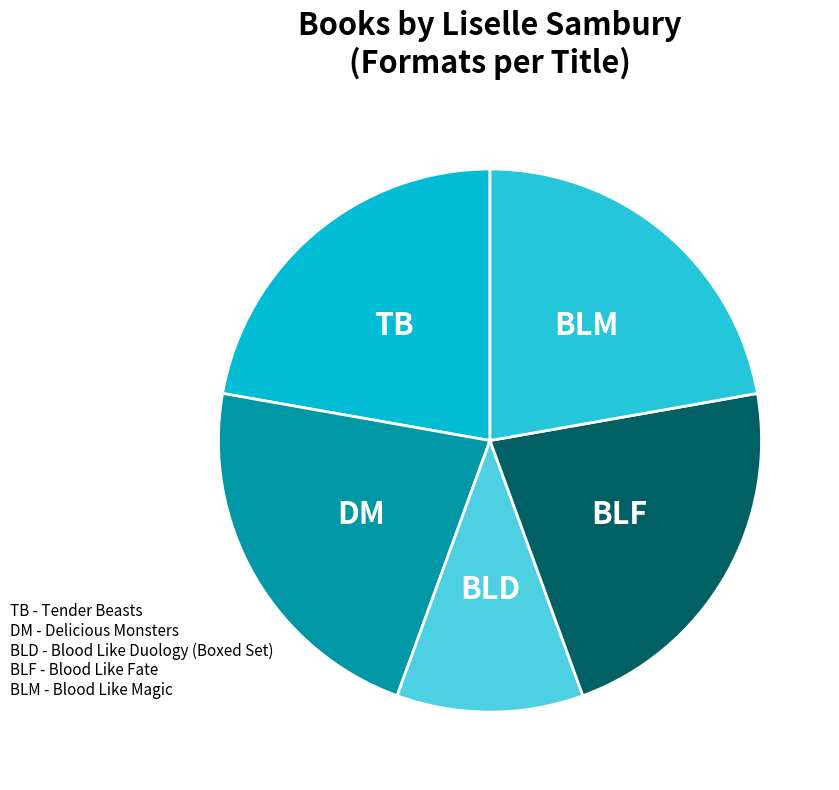

The BLD slice represents 11% of the pie. True or false?

True